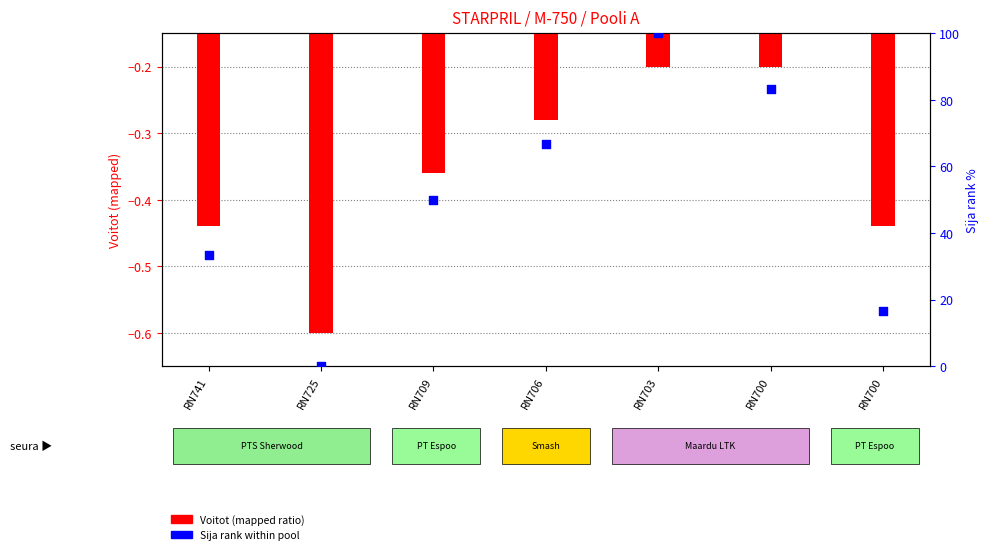

Is the value of Sija rank % at RN706 greater than the value of Voitot (mapped) at RN700?

Yes